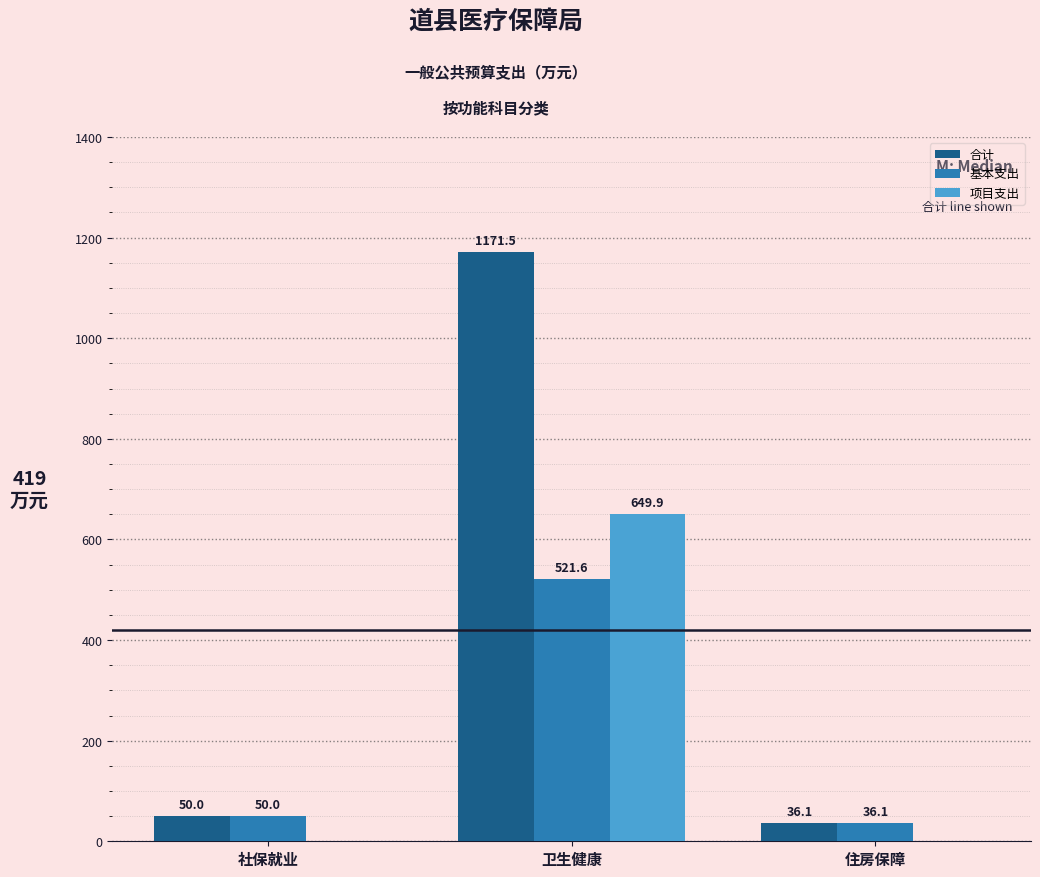

What is the sum of the 基本支出 values at 社保就业 and 住房保障?

86.1